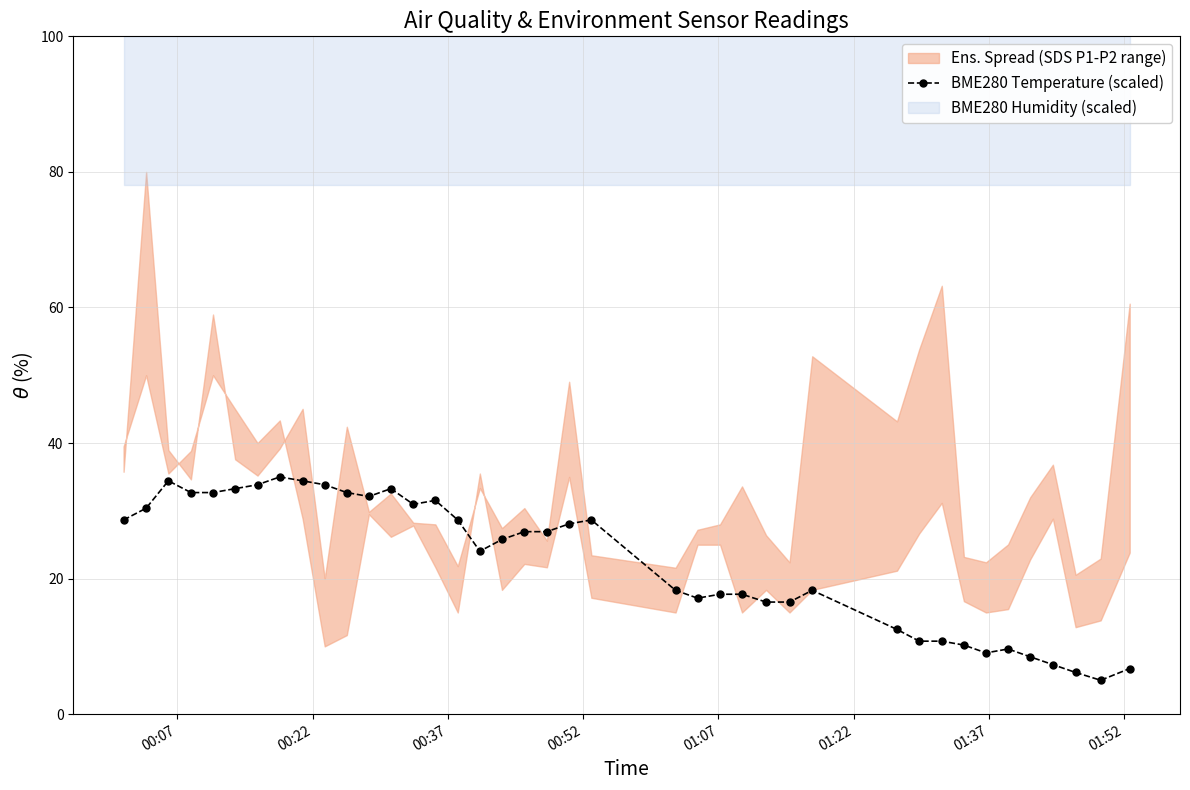

What is the value of the BME280 Temperature (scaled) point at the 16th from the left?

28.7